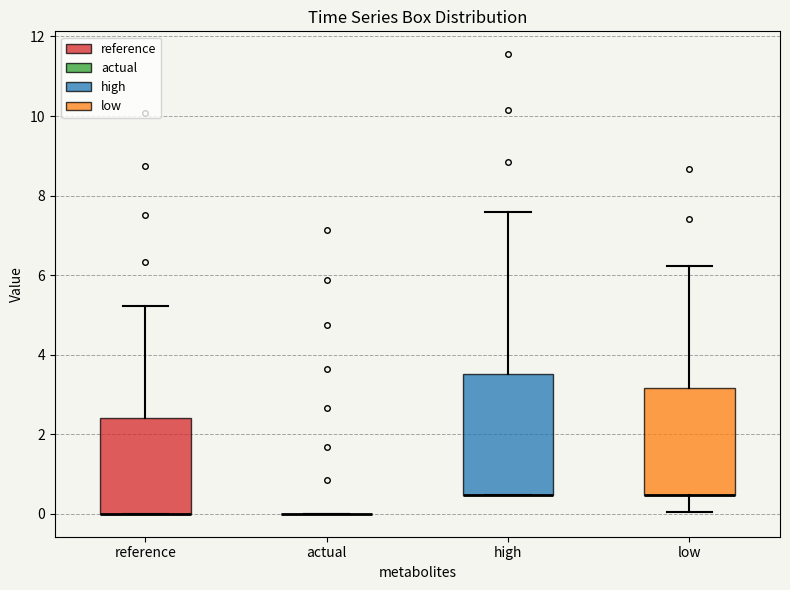

Comparing the boxes themselves (not the whiskers), which one is the tallest?

high